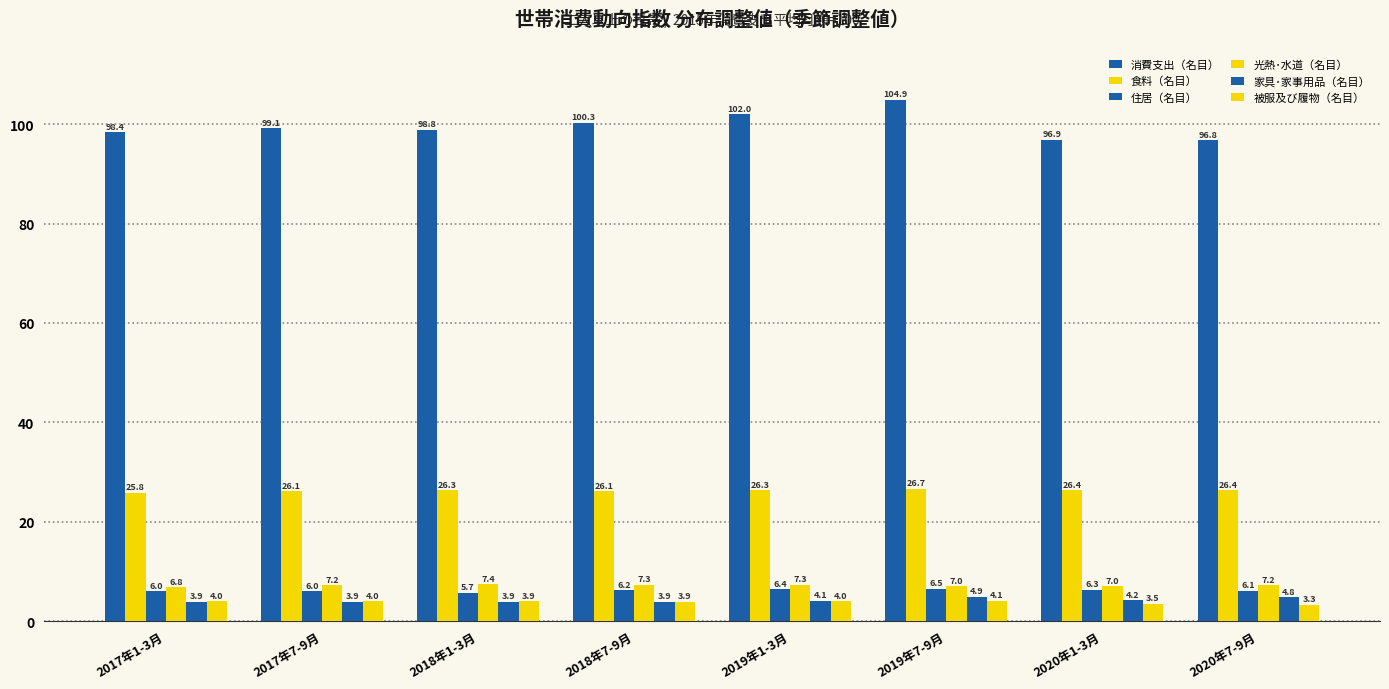

At how many categories does at least one series exceed 71?

8